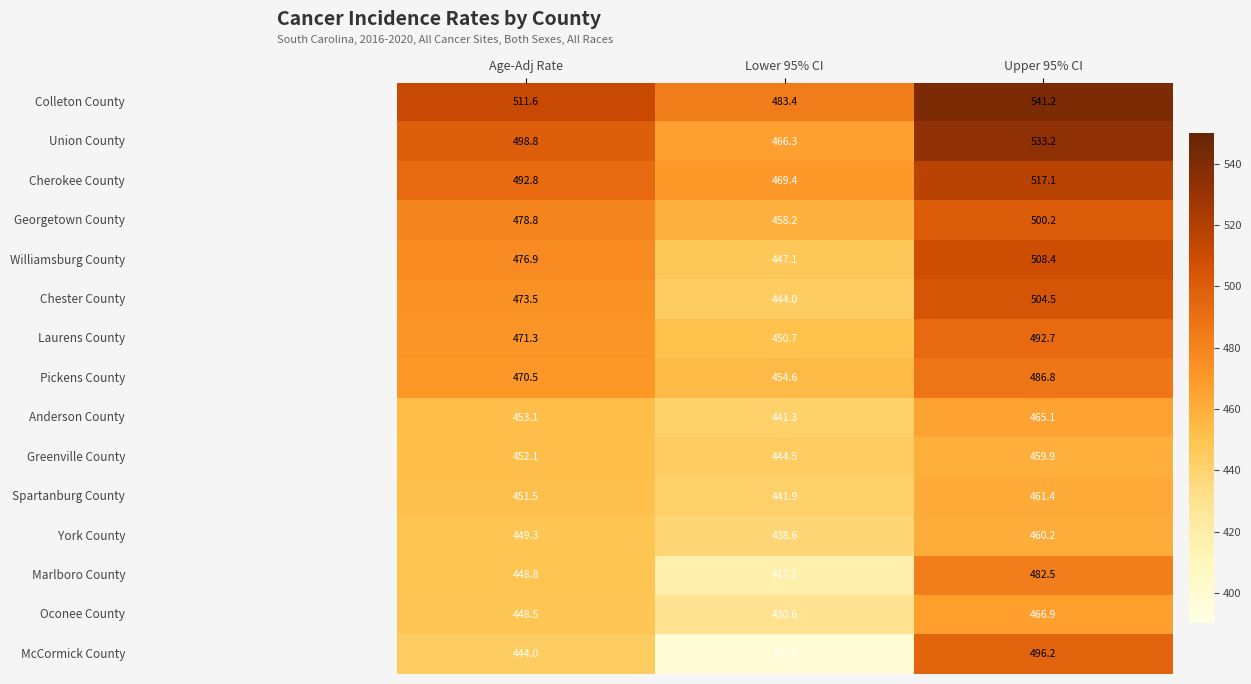

Which label corresponds to the smallest value in the chart?

Lower 95% CI